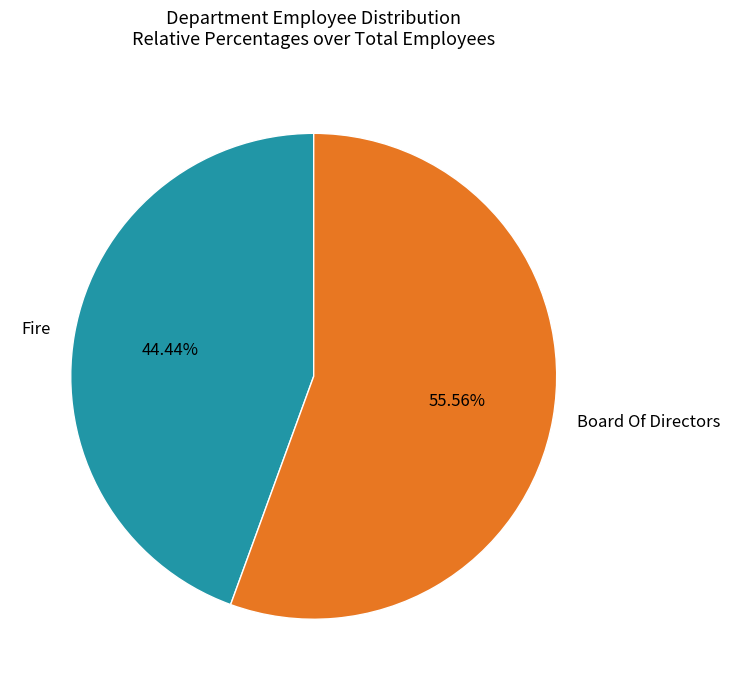

Which category has the biggest portion of the pie?

Board Of Directors